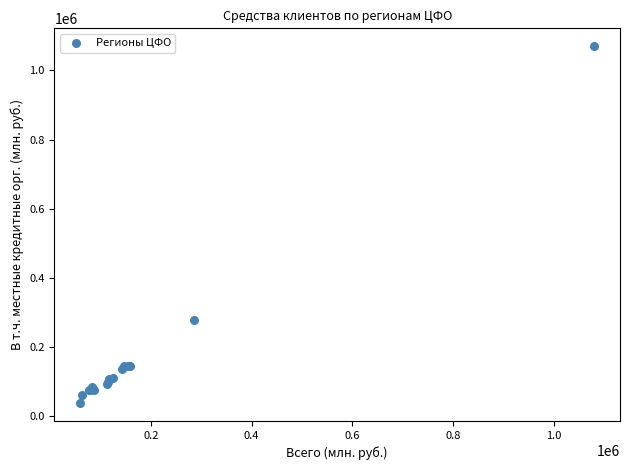

What Y value in the scatter plot is closest to 554043?

279202